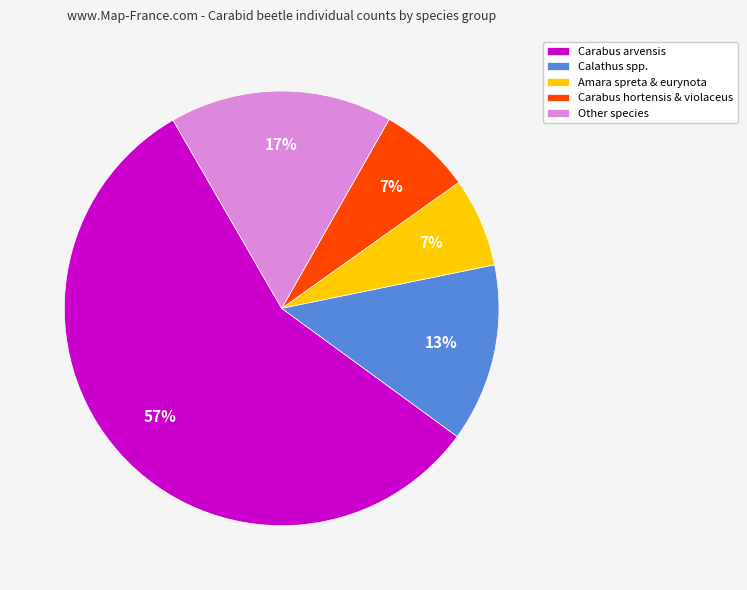

To the nearest percent, what percentage of the pie is Amara spreta & eurynota?

7%